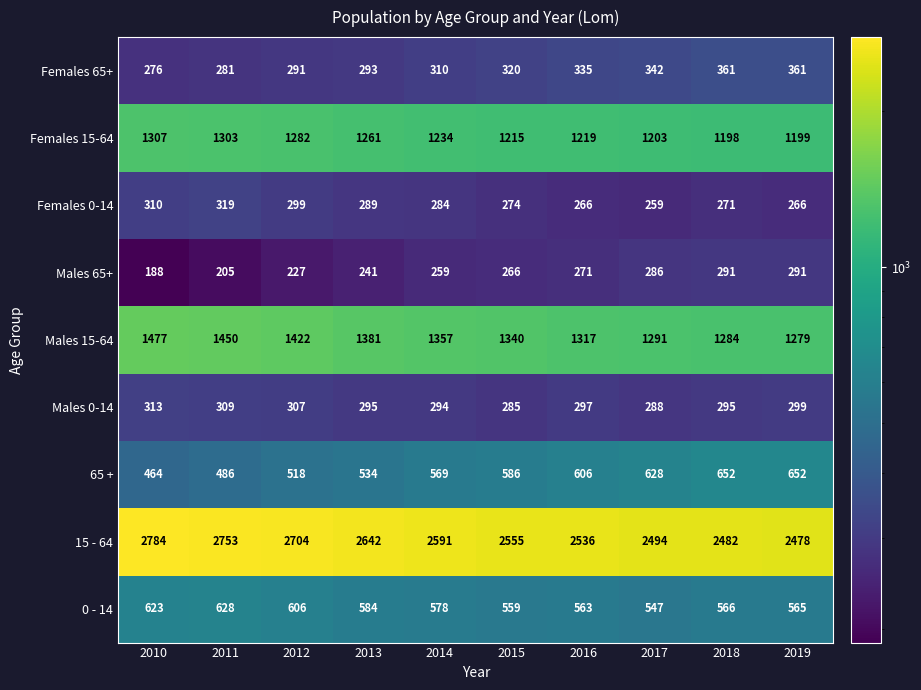

At which label is Females 15-64 closest to 1252?

2013